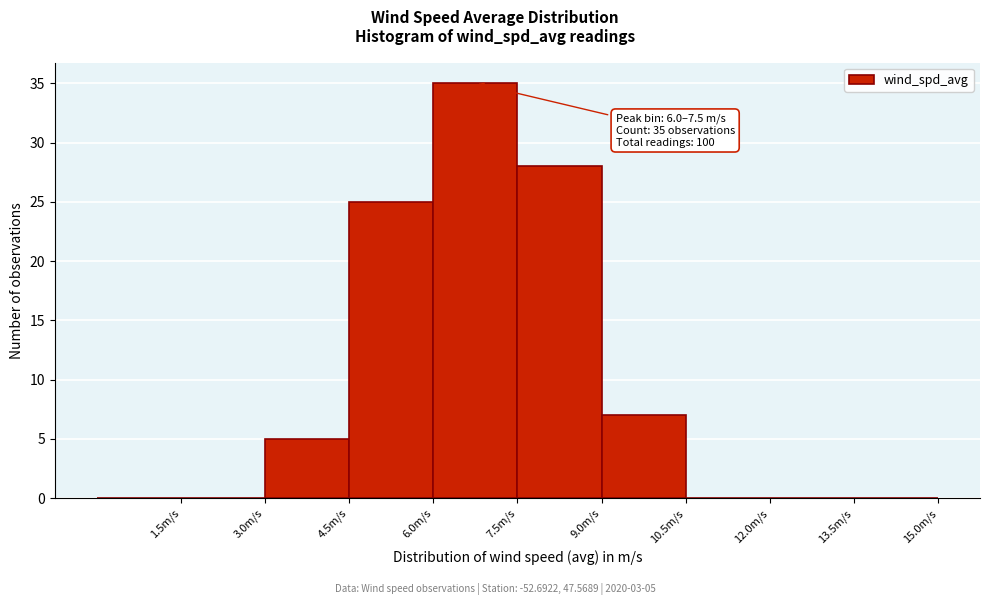

Over which range of the x-axis is the bar tallest?

6.0 to 7.5